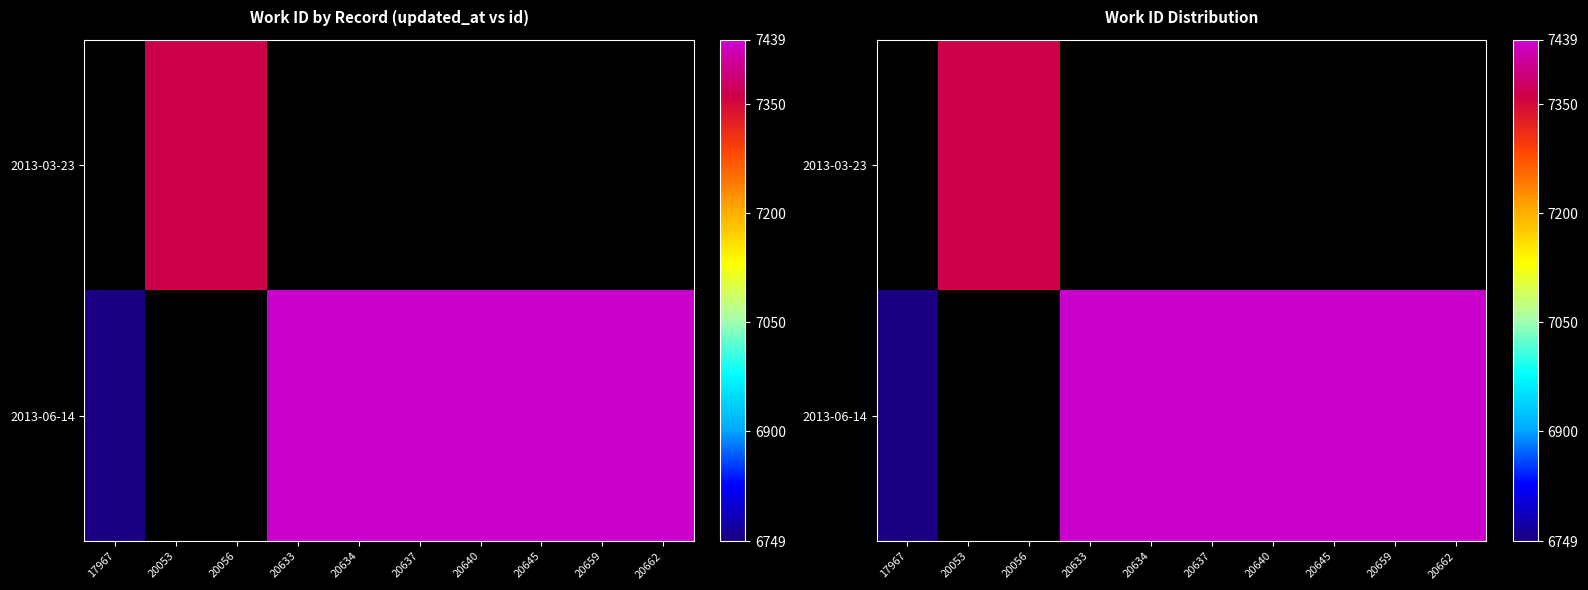

The value of 2013-06-14 at 20659 is 7439.0. True or false?

True